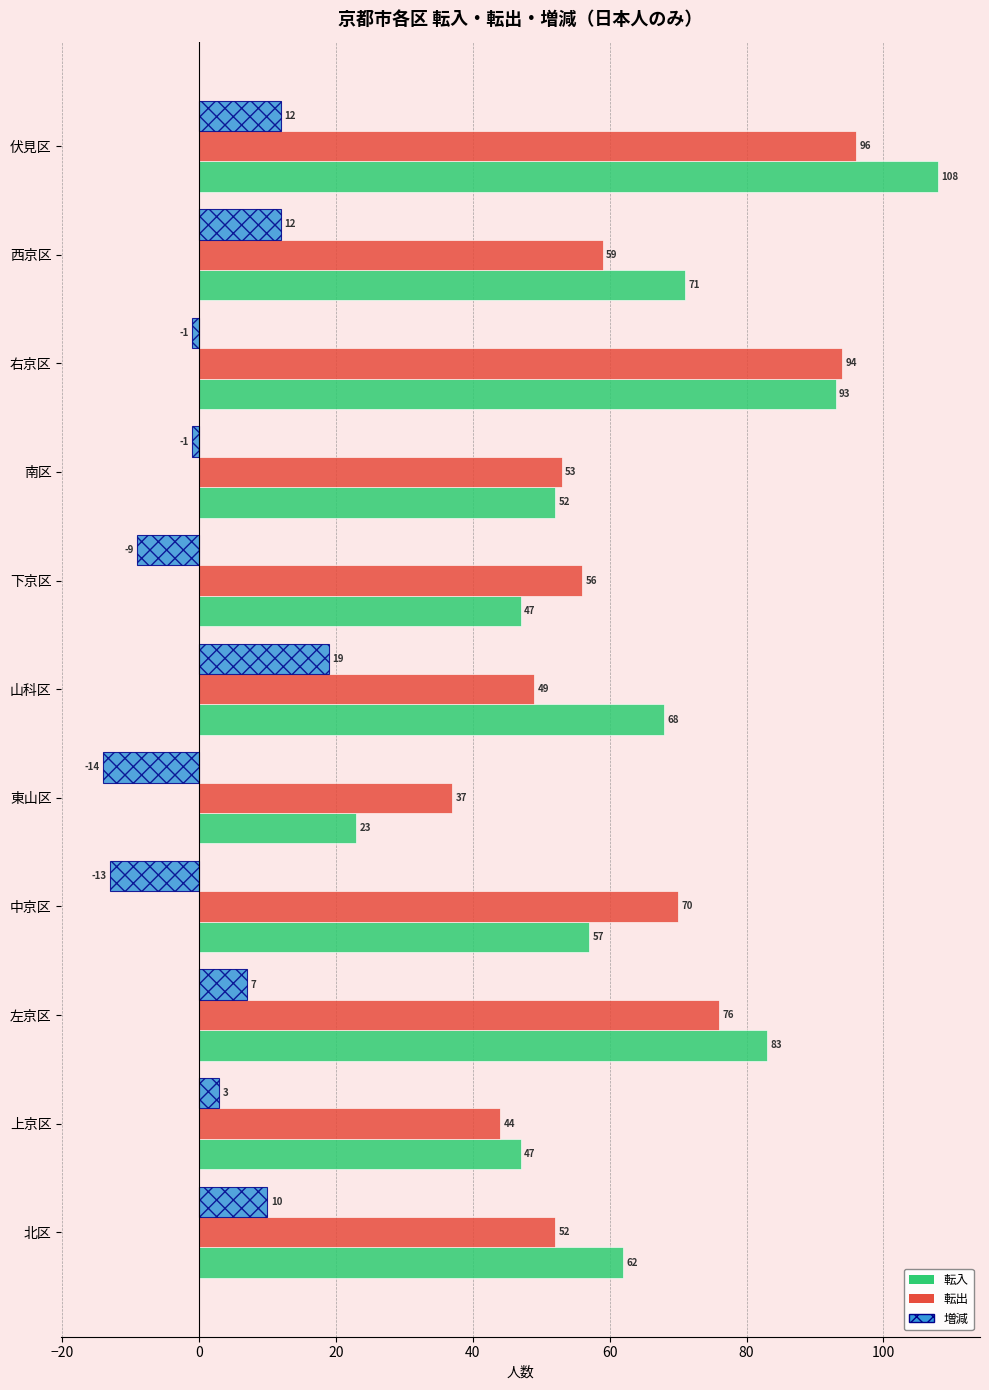

What is the total value across all series at 西京区?

142